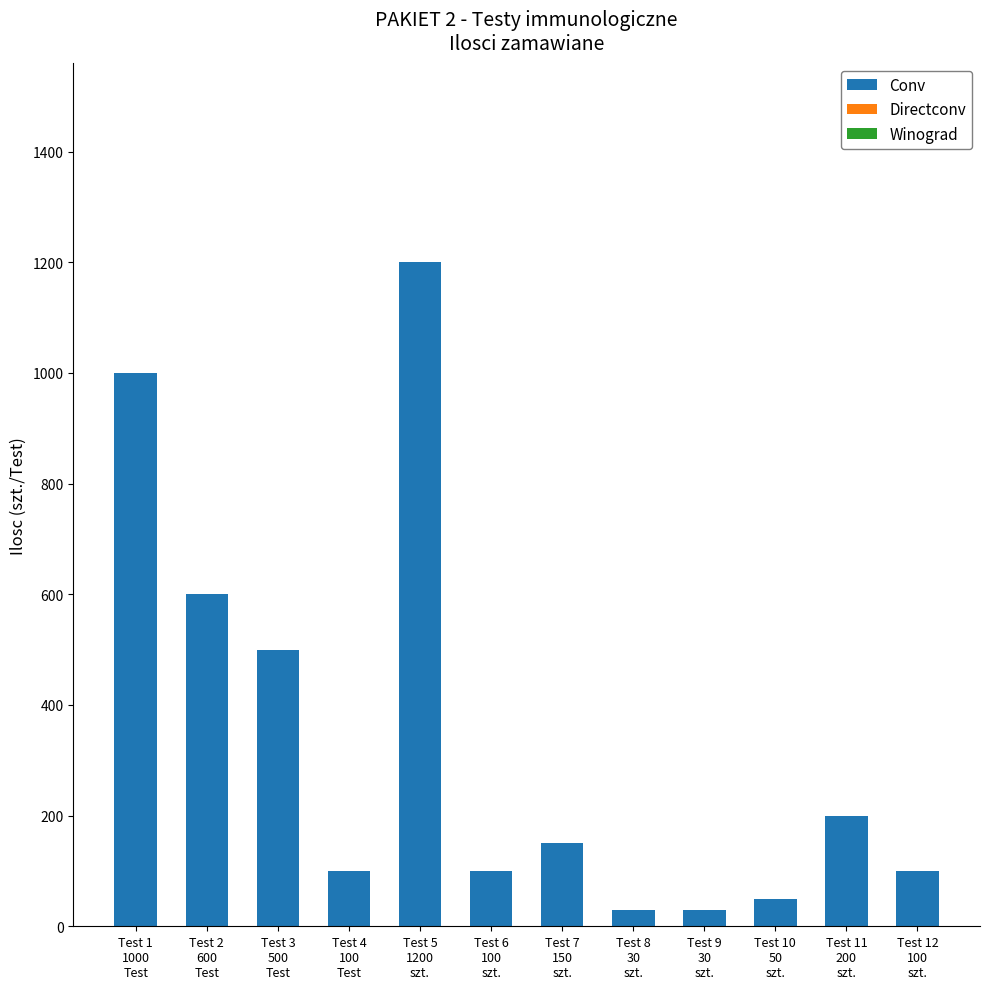

Which category has the highest value across all series?

Test 5
1200
szt.